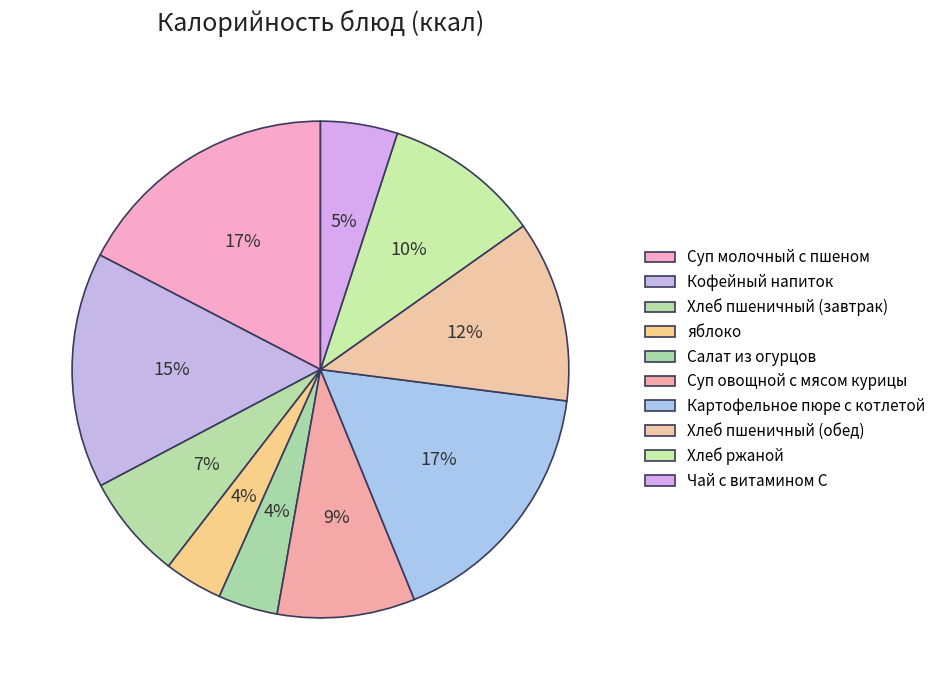

To the nearest percent, what is the difference between the Суп овощной с мясом курицы and Хлеб пшеничный (обед) slice percentages?

3%